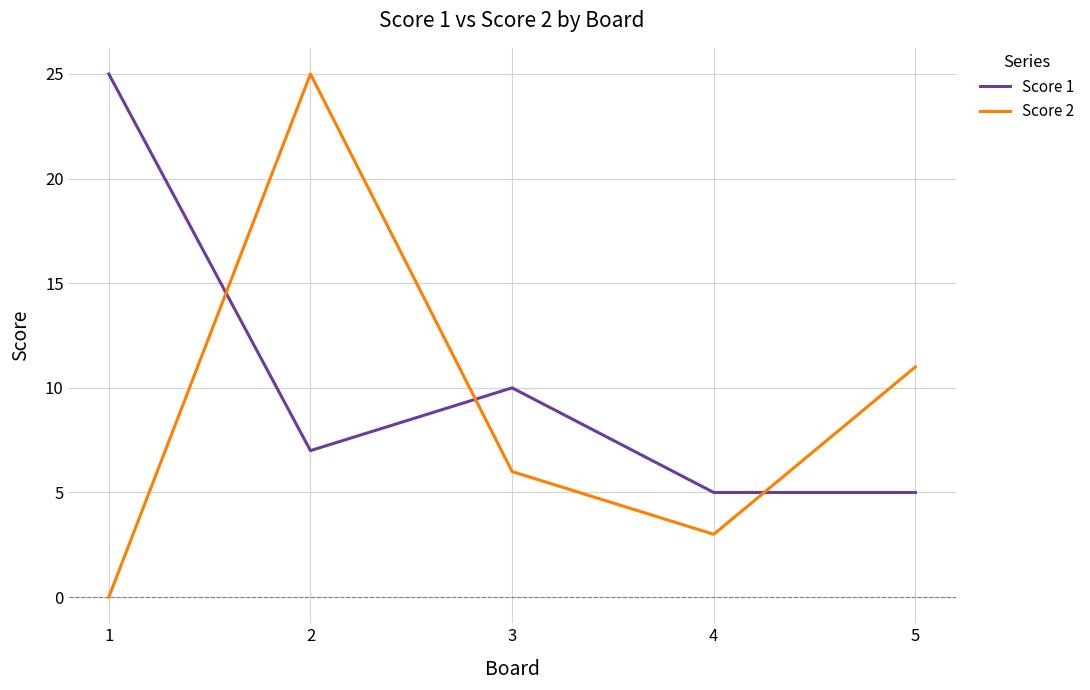

What is the greatest value displayed?

25